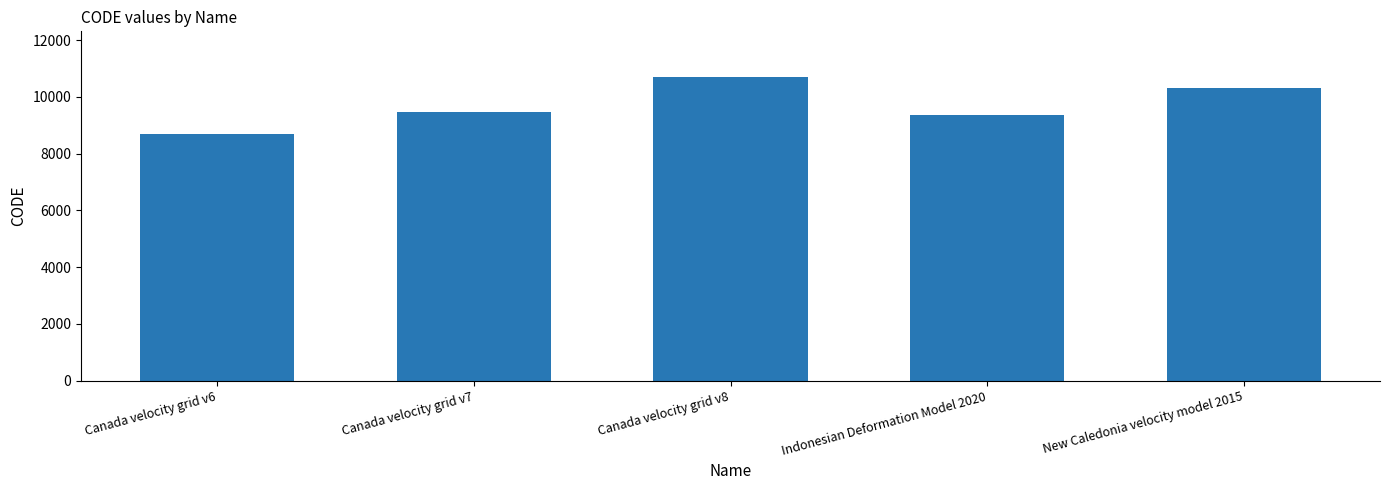

The chart shows a value of 5906 at Canada velocity grid v7. True or false?

False